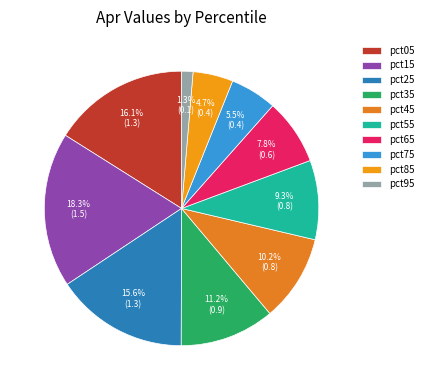

Is there any slice that represents more than half of the pie?

No